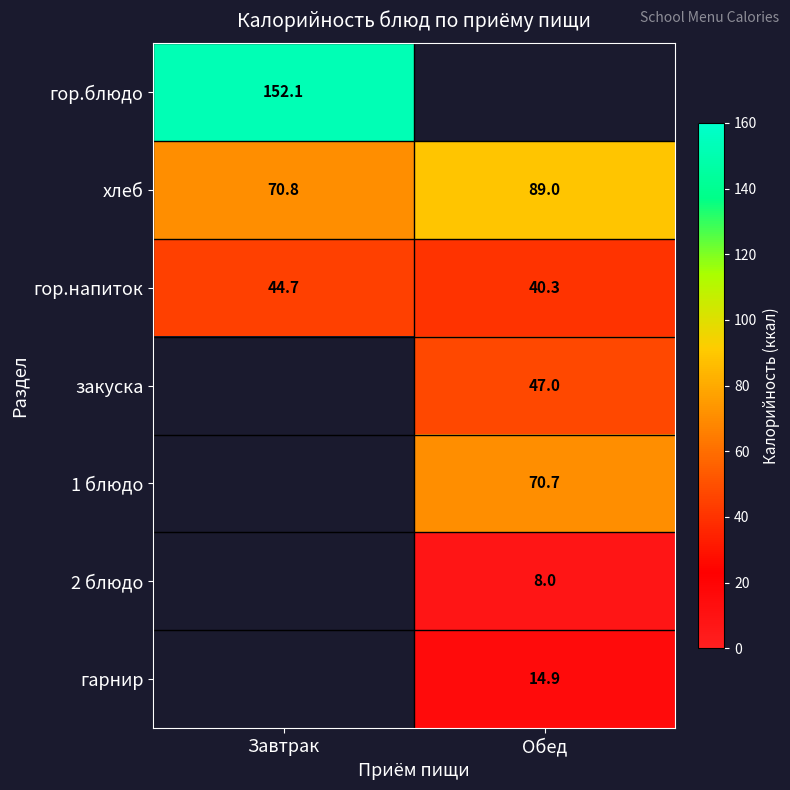

Is the value of гарнир at Обед greater than the value of гор.напиток at Завтрак?

No